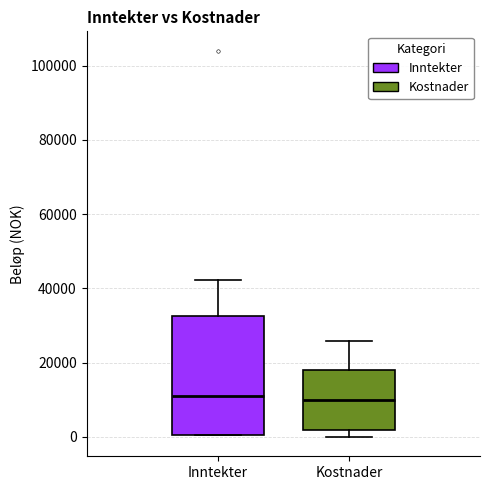

Reading left to right, transcribe this box plot: for each box, give where its median line is, the range the box spans, and where its two whiskers end, as read against the y-axis. The values are not printed on the chart, so give them approximately, as read against the axis.

Inntekter: median 10000, box 0 to 32000, whiskers 0 to 42000
Kostnader: median 10000, box 2000 to 18000, whiskers 0 to 26000